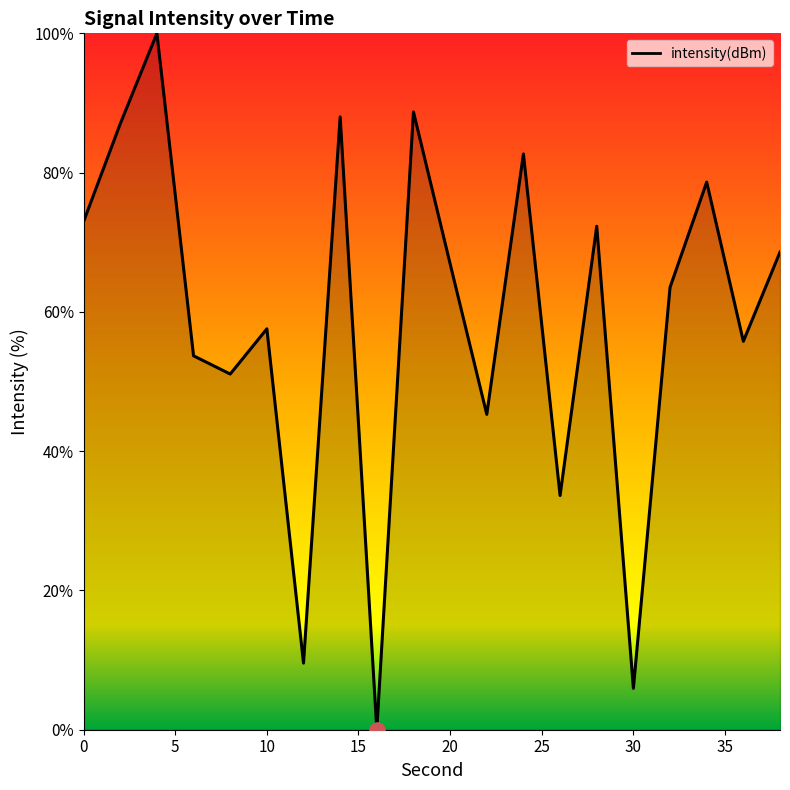

What is the maximum value shown in the chart?

100.0